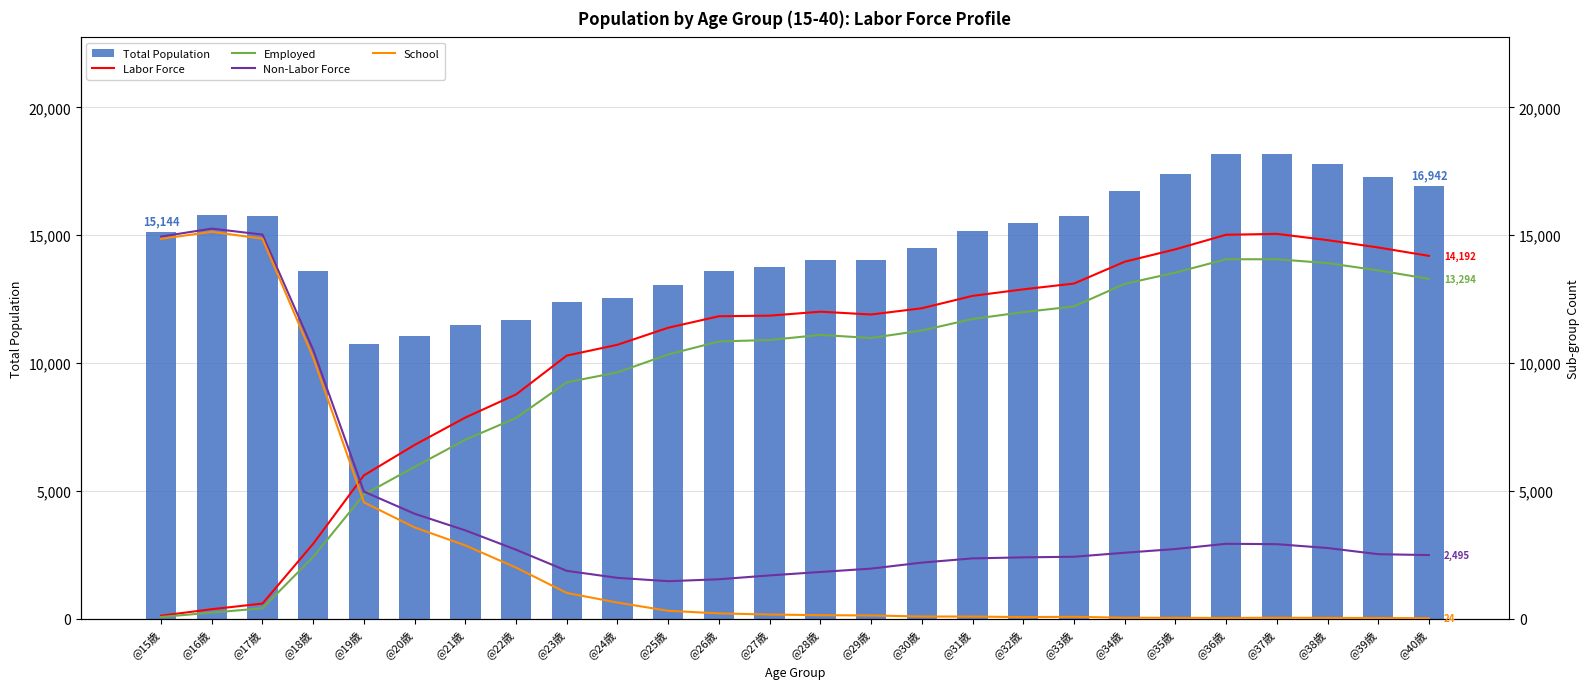

What is the label of the 12th bar from the left?

@26歳